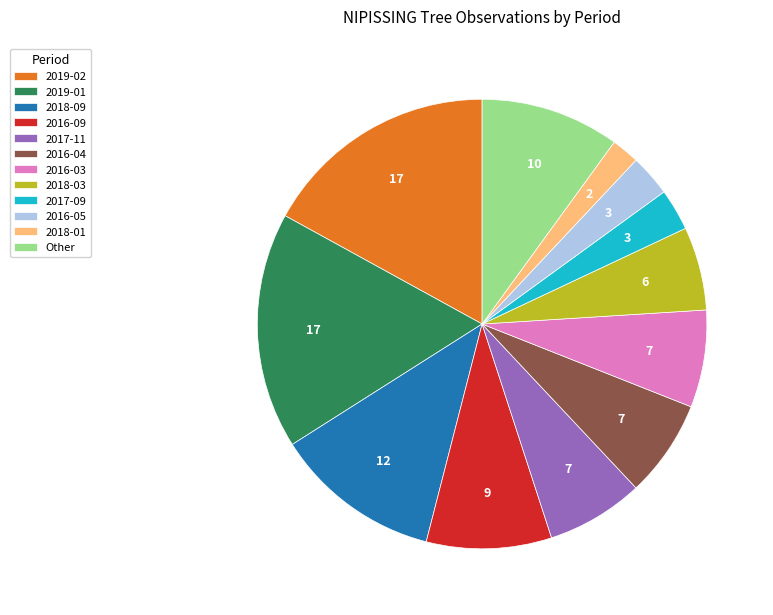

What is the smallest slice in the pie chart?

2018-01